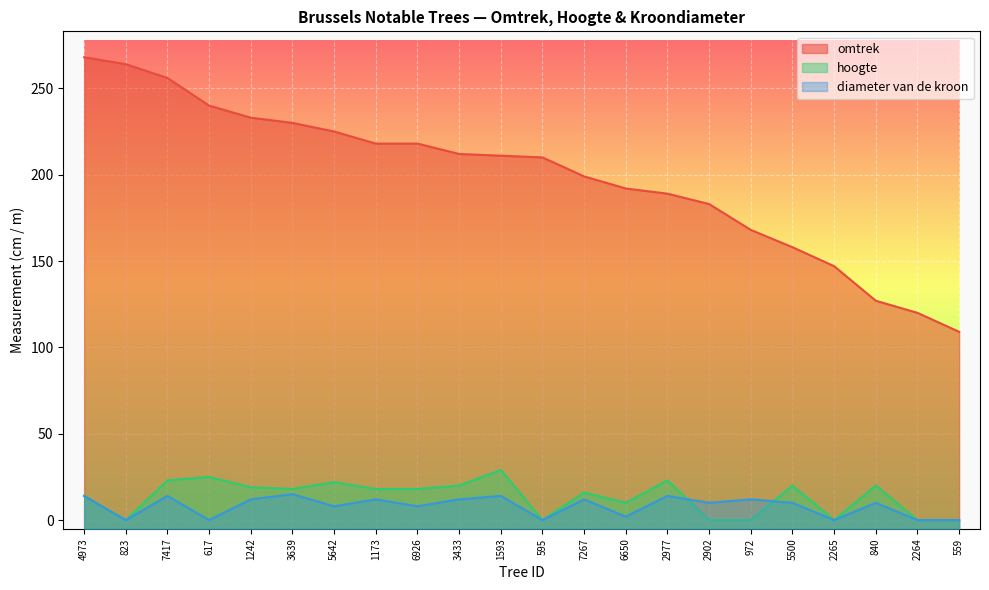

Where does the omtrek series first go above 211?

4973